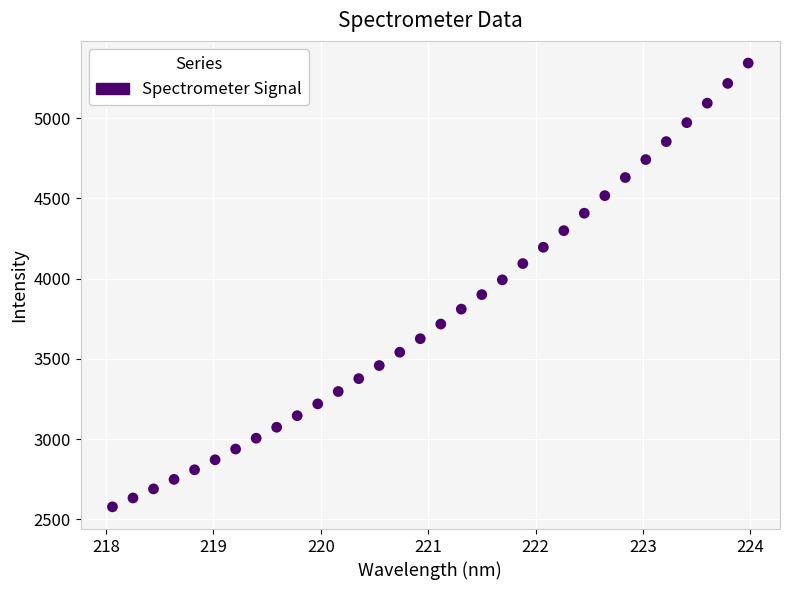

What is the range of Y values (max minus min)?

2765.5